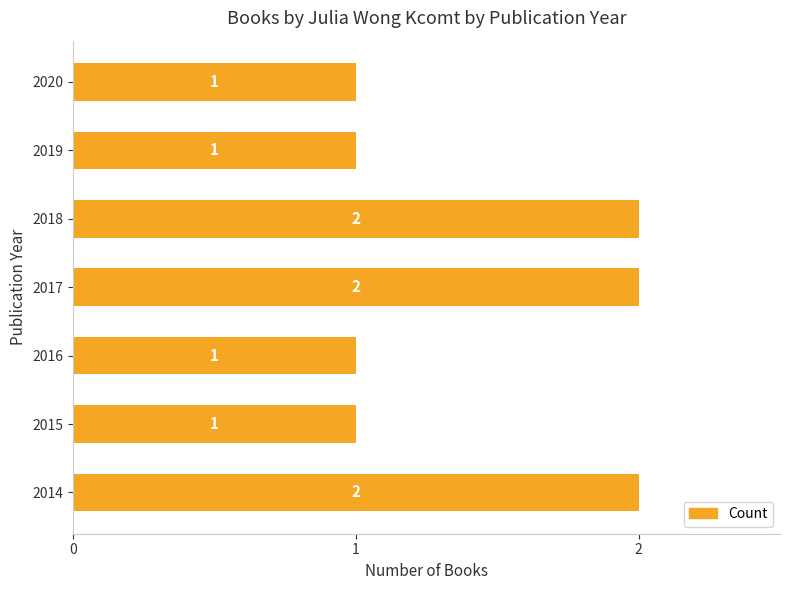

Reading bottom to top, what are all the values shown in this chart?

2	1	1	2	2	1	1